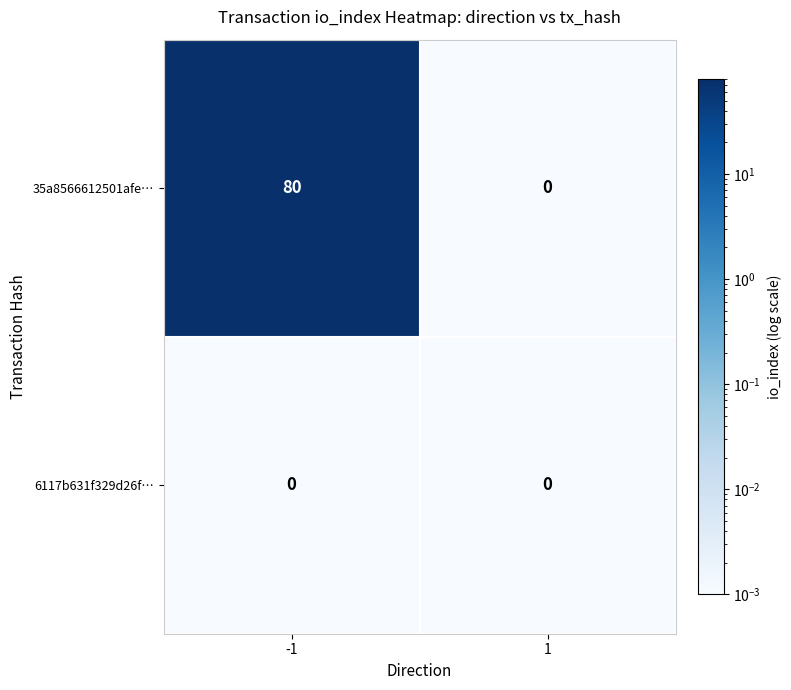

Reading left to right, what are all the values shown in this chart?

35a8566612501afe…: 80	0
6117b631f329d26f…: 0	0